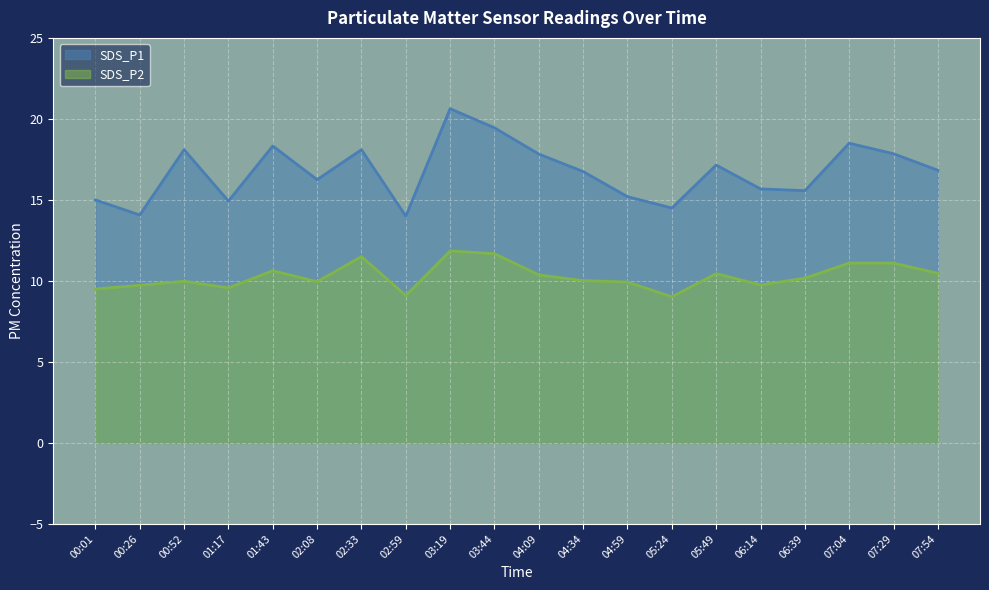

What is the spread (max minus min) of values at 02:59?

4.9